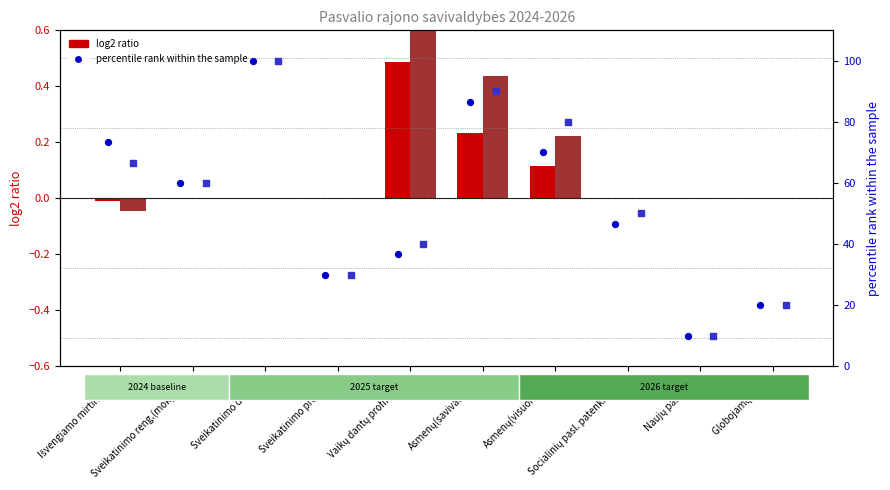

Which series has the largest Y range (max minus min)?

percentile rank (2025)